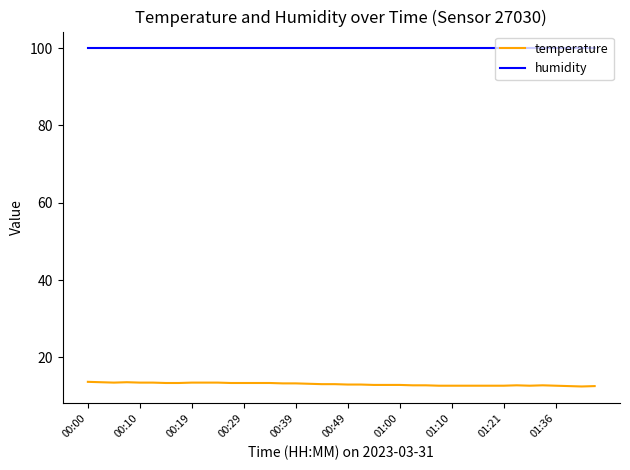

True or false: humidity and temperature cross at least once.

False